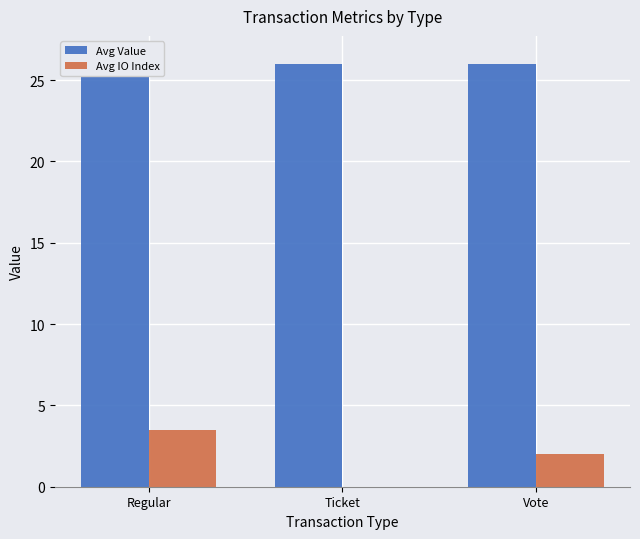

The Avg Value series shows 13.1 at Ticket. True or false?

False